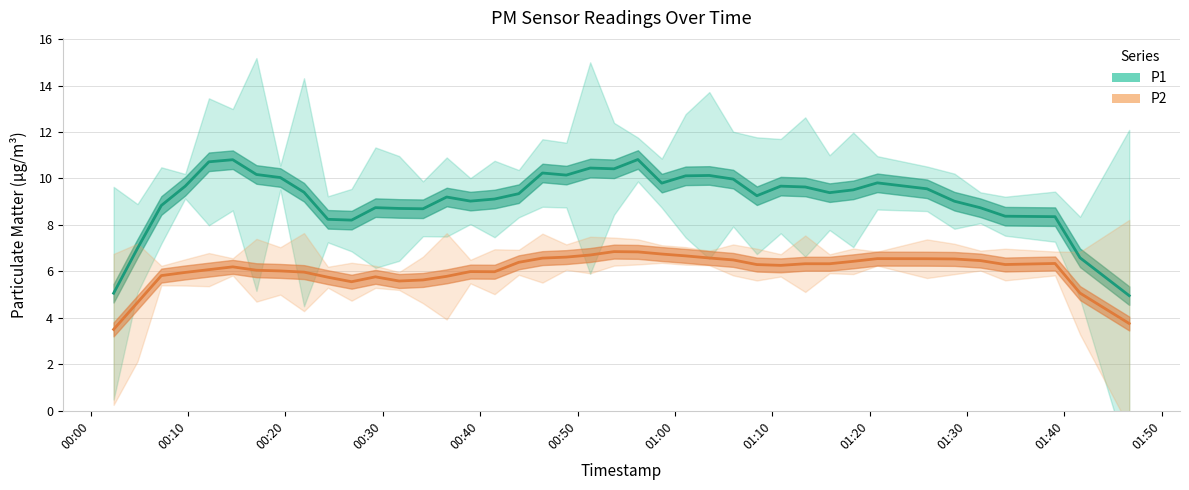

Rank the series by their average value, from highest to lowest.

P1, P2